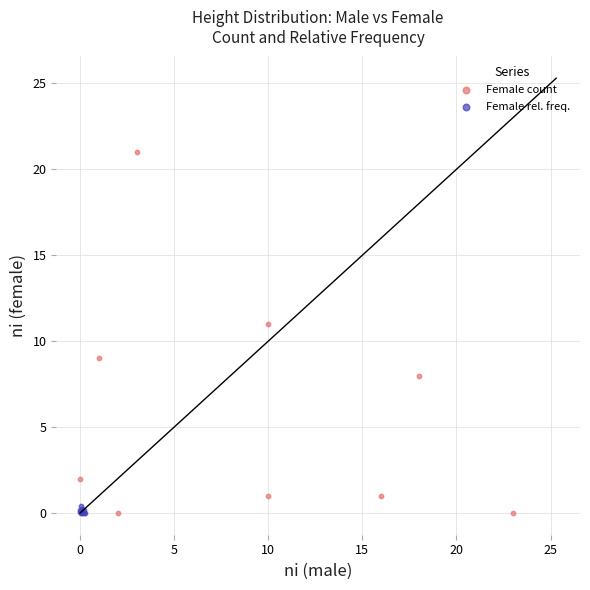

Which series contains the highest Y value?

Female count